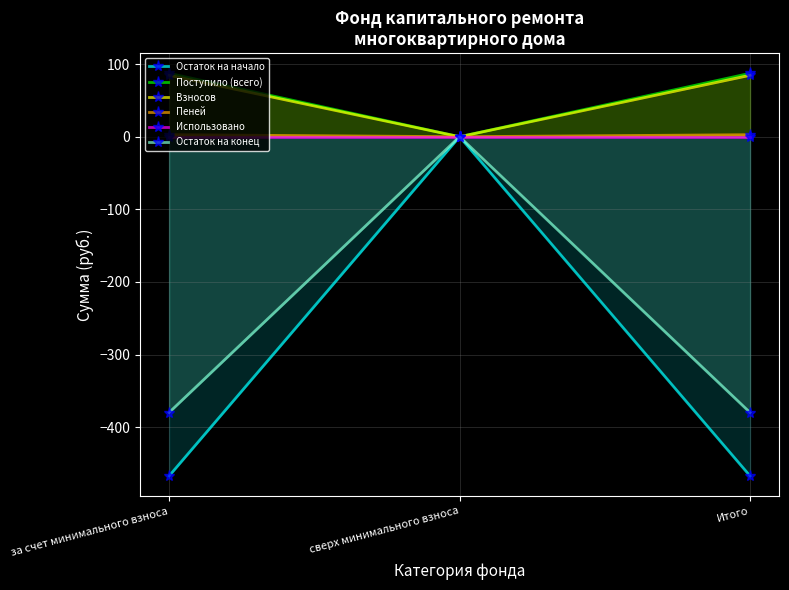

At which category does the chart reach its minimum across all series?

за счет минимального взноса